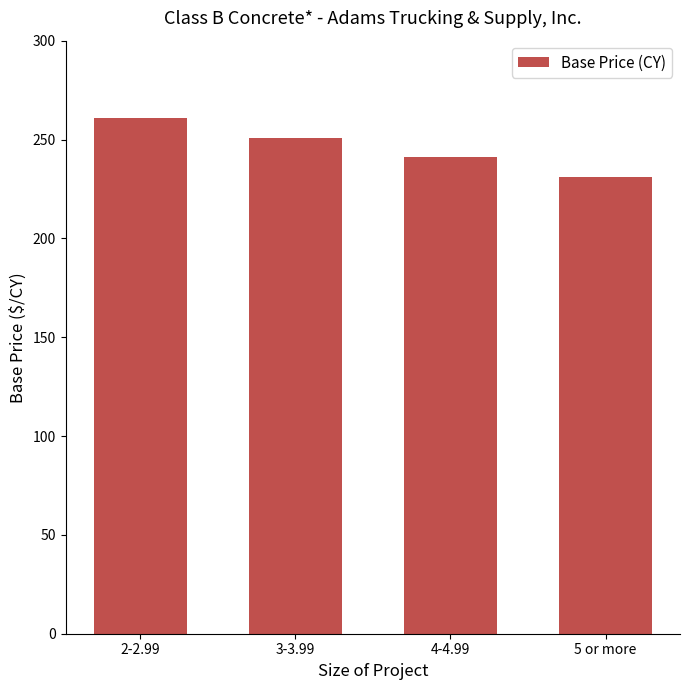

What is the difference between the second highest and second lowest values?

10